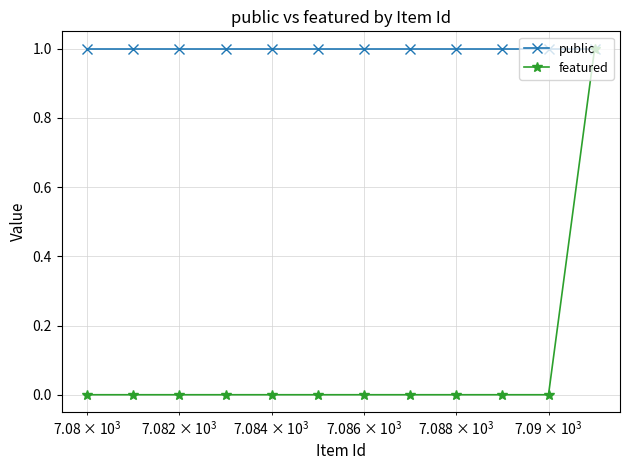

Which series has the largest total across all categories?

public